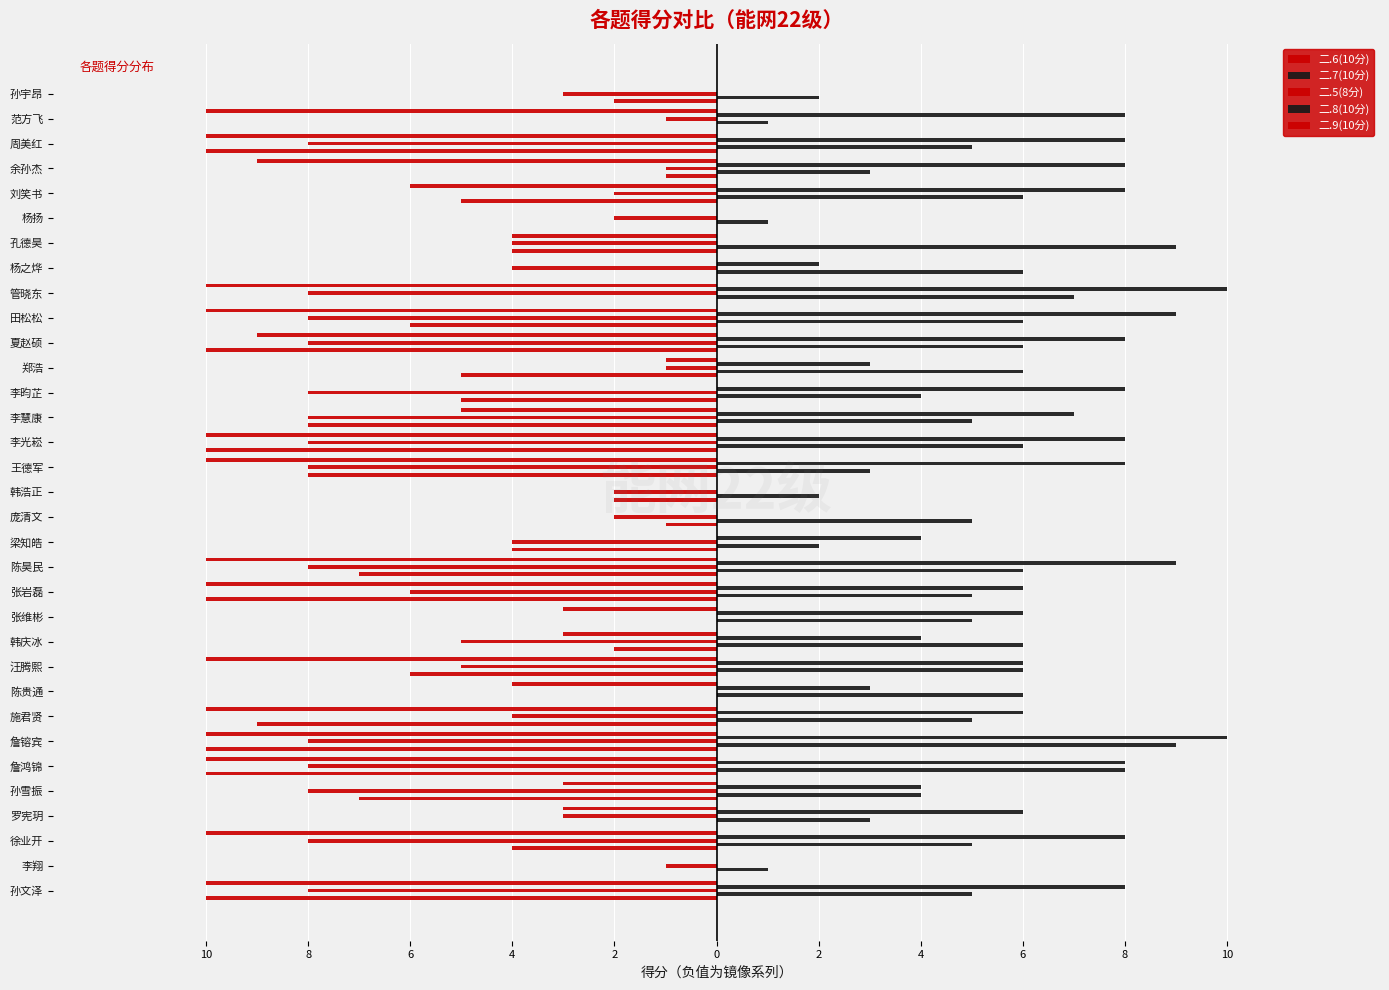

Reading left to right, list all the values displayed in this chart.

二.6(10分): -10	0	-4	0	-7	-10	-10	-9	0	-6	-2	0	-10	-7	-4	-1	-2	-8	-10	-8	-5	-5	-10	-6	0	0	-4	0	-5	-1	-10	0	-2
二.7(10分): 5	1	5	3	4	8	9	5	6	6	6	5	5	6	2	5	2	3	6	5	4	6	6	6	7	6	9	1	6	3	5	1	2
二.5(8分): -8	-1	-8	-3	-8	-8	-8	-4	0	-5	-5	0	-6	-8	-4	-2	-2	-8	-8	-8	-8	-1	-8	-8	-8	-4	-4	-2	-2	-1	-8	-1	-3
二.8(10分): 8	0	8	6	4	8	10	6	3	6	4	6	6	9	4	0	0	8	8	7	8	3	8	9	10	2	0	0	8	8	8	8	0
二.9(10分): -10	0	-10	-3	-3	-10	-10	-10	-4	-10	-3	-3	-10	-10	0	0	0	-10	-10	-5	0	-1	-9	-10	-10	0	-4	0	-6	-9	-10	-10	0